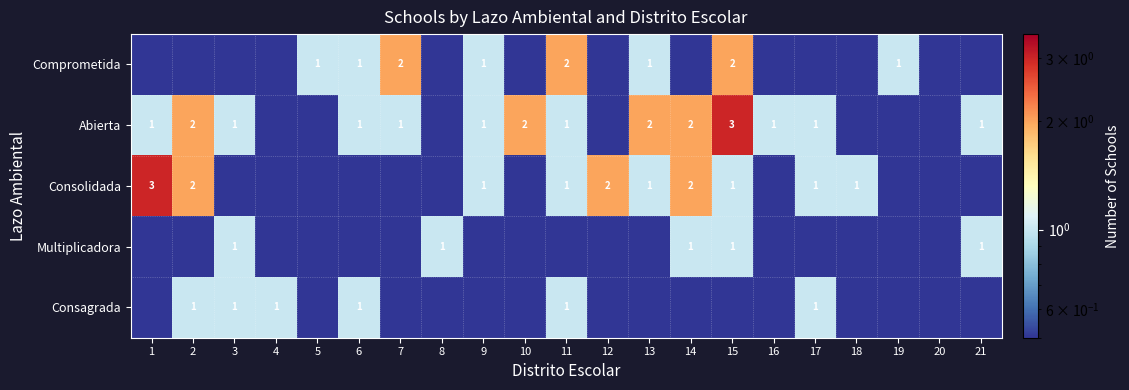

Is it true that Consagrada equals 0.3 at 3?

False